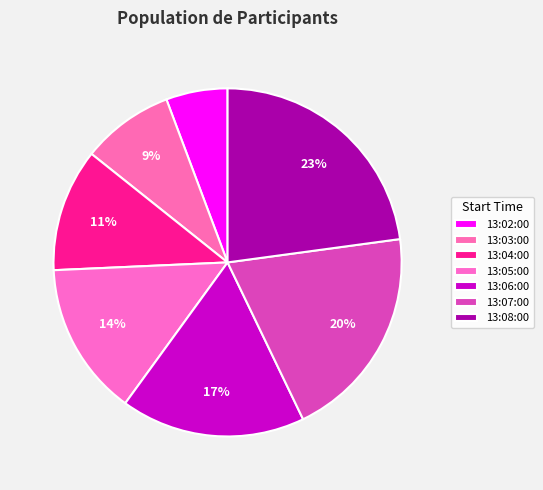

Is there any slice that represents more than half of the pie?

No